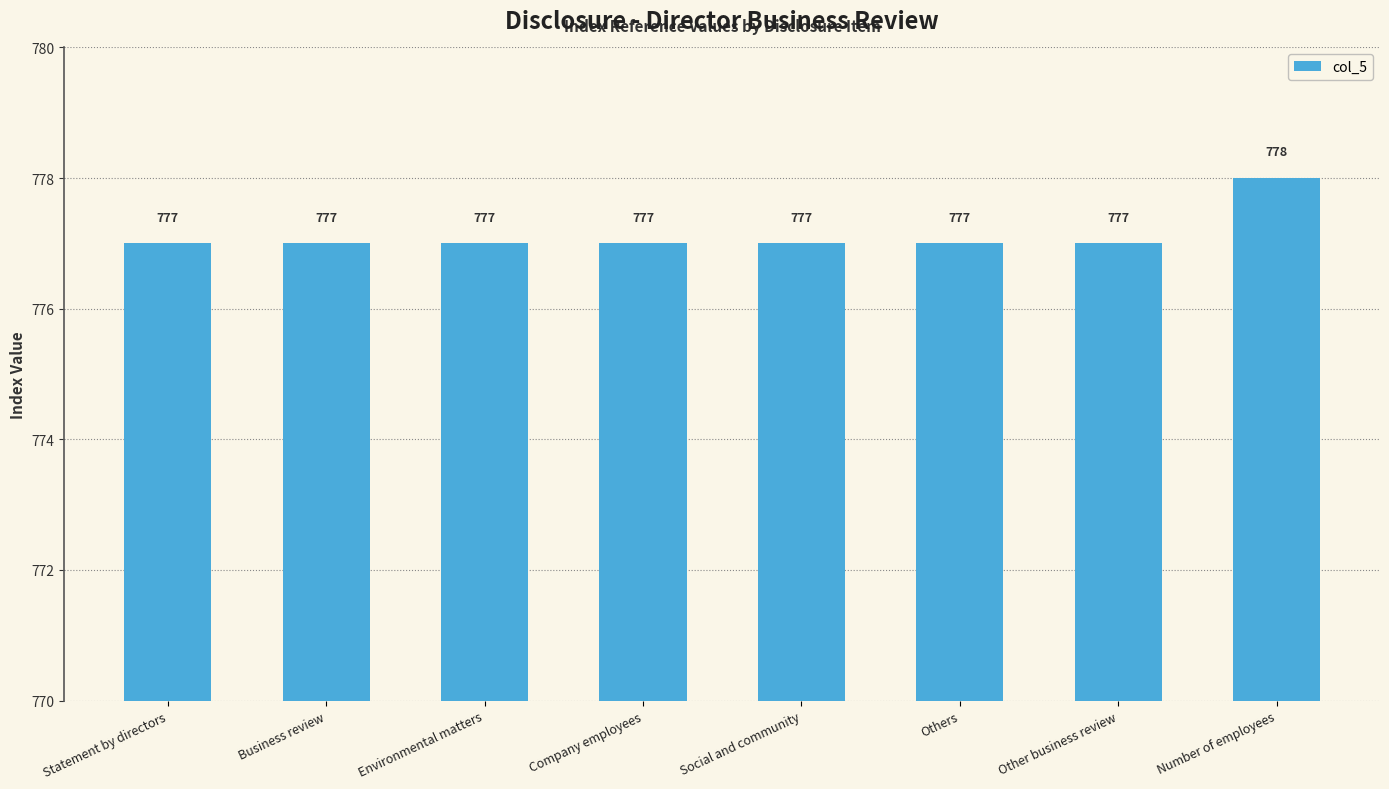

Reading left to right, list all the values displayed in this chart.

777	777	777	777	777	777	777	778